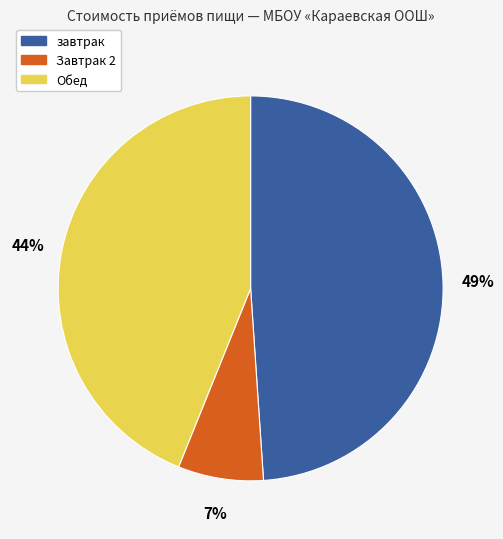

Between Обед and Завтрак 2, which is larger?

Обед